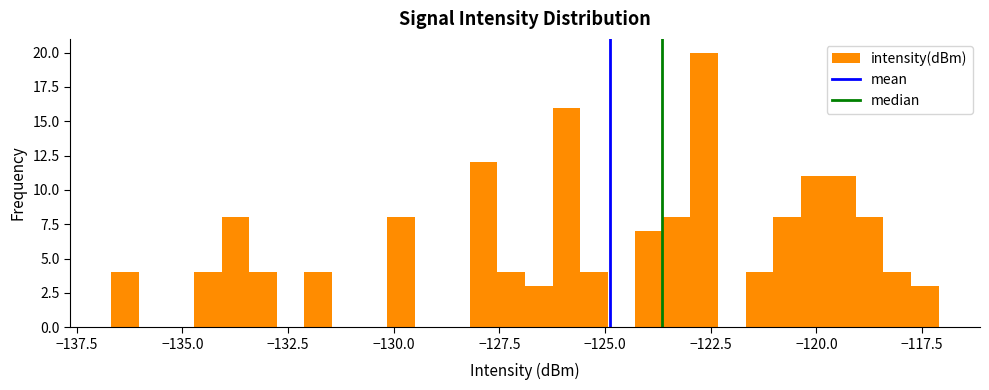

Read against the x-axis, roughly where is the centre of the tallest bar?

-122.5